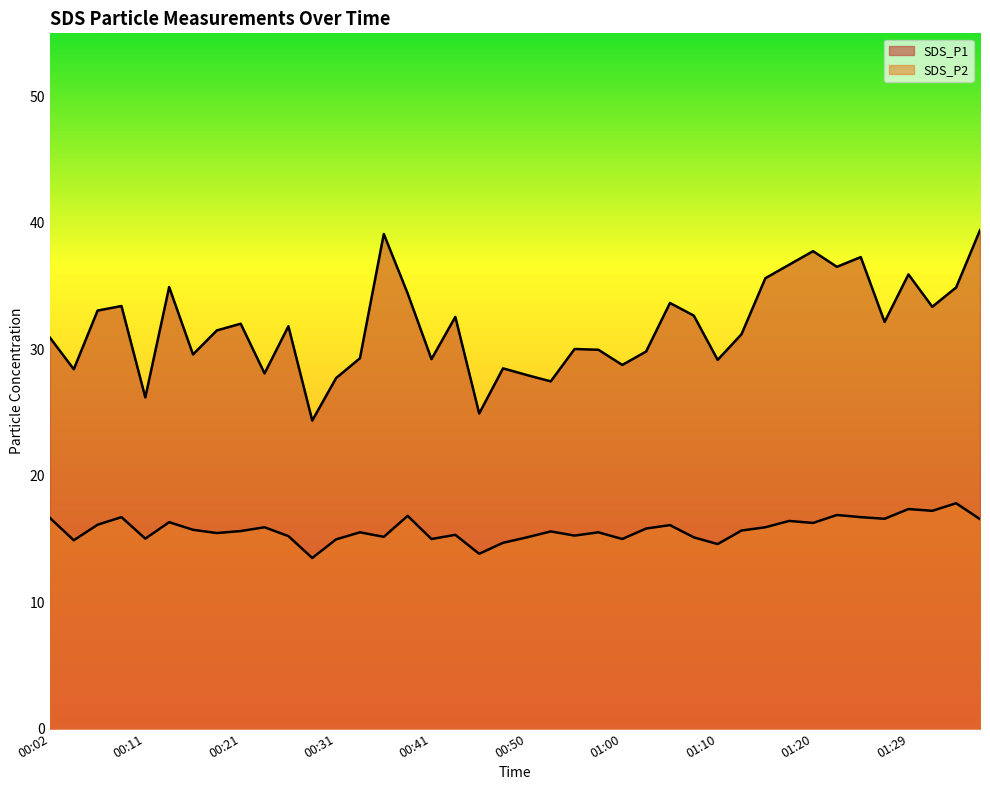

At how many categories does at least one series exceed 35?

8